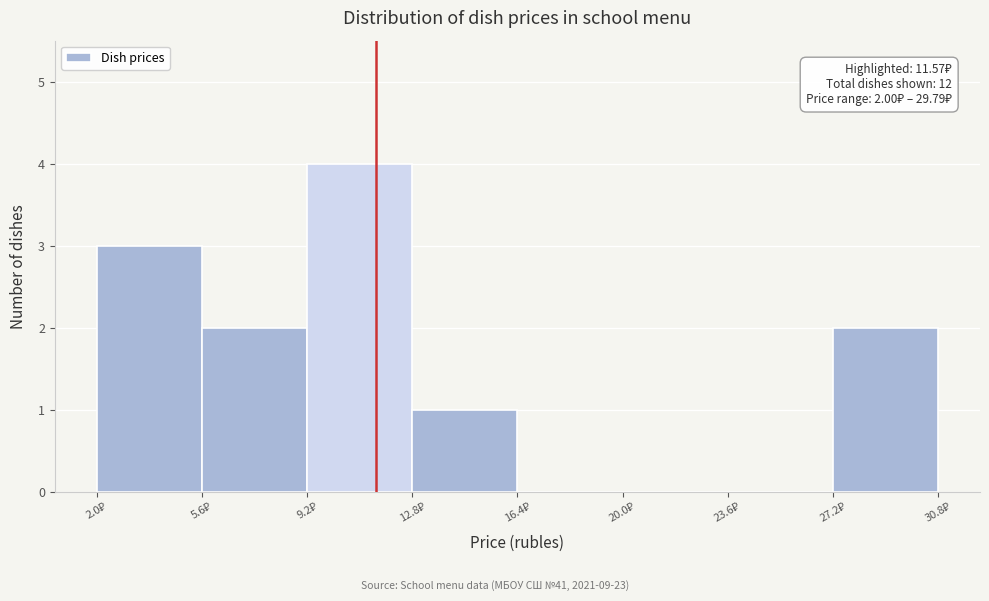

Which range on the x-axis has the tallest bar?

9.0 to 13.0